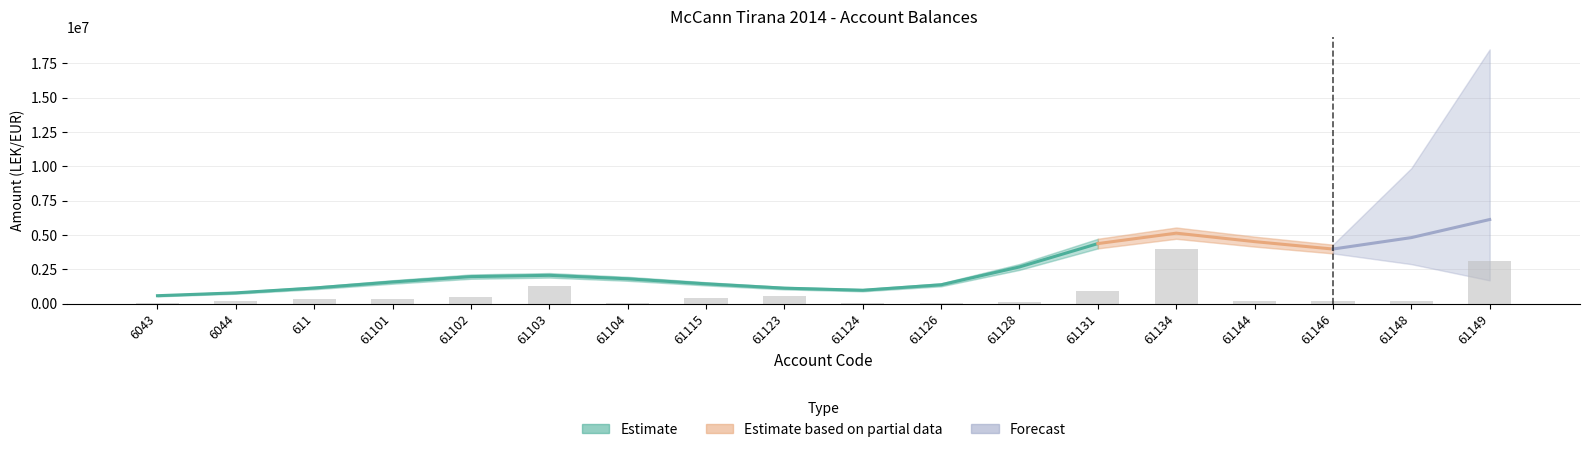

Reading left to right, what are all the values shown in this chart?

6043=66893.3	6044=153794.4	611=365191.9	61101=307174.5	61102=463859.0	61103=1264780.1	61104=28310.3	61115=383286.0	61123=532485.6	61124=16524.6	61126=42235.6	61128=151699.5	61131=919079.4	61134=3979979.8	61144=208422.1	61146=178065.0	61148=205598.8	61149=3132546.5